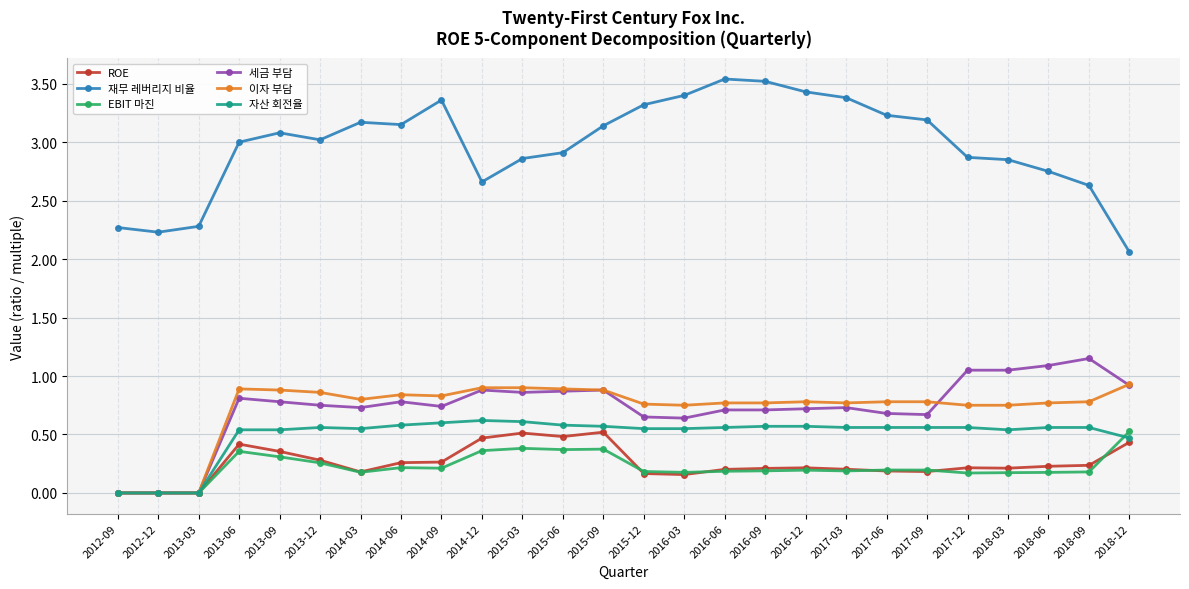

How many lines are shown in the chart?

6